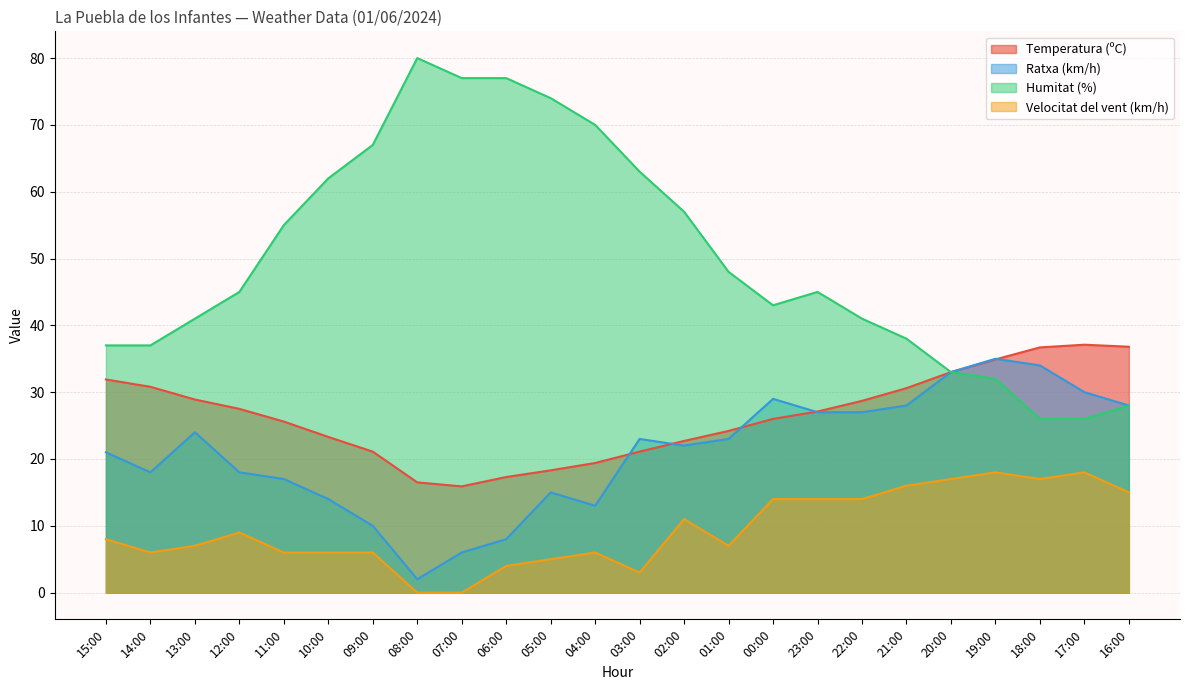

True or false: Velocitat del vent (km/h) and Humitat (%) intersect in this chart.

False